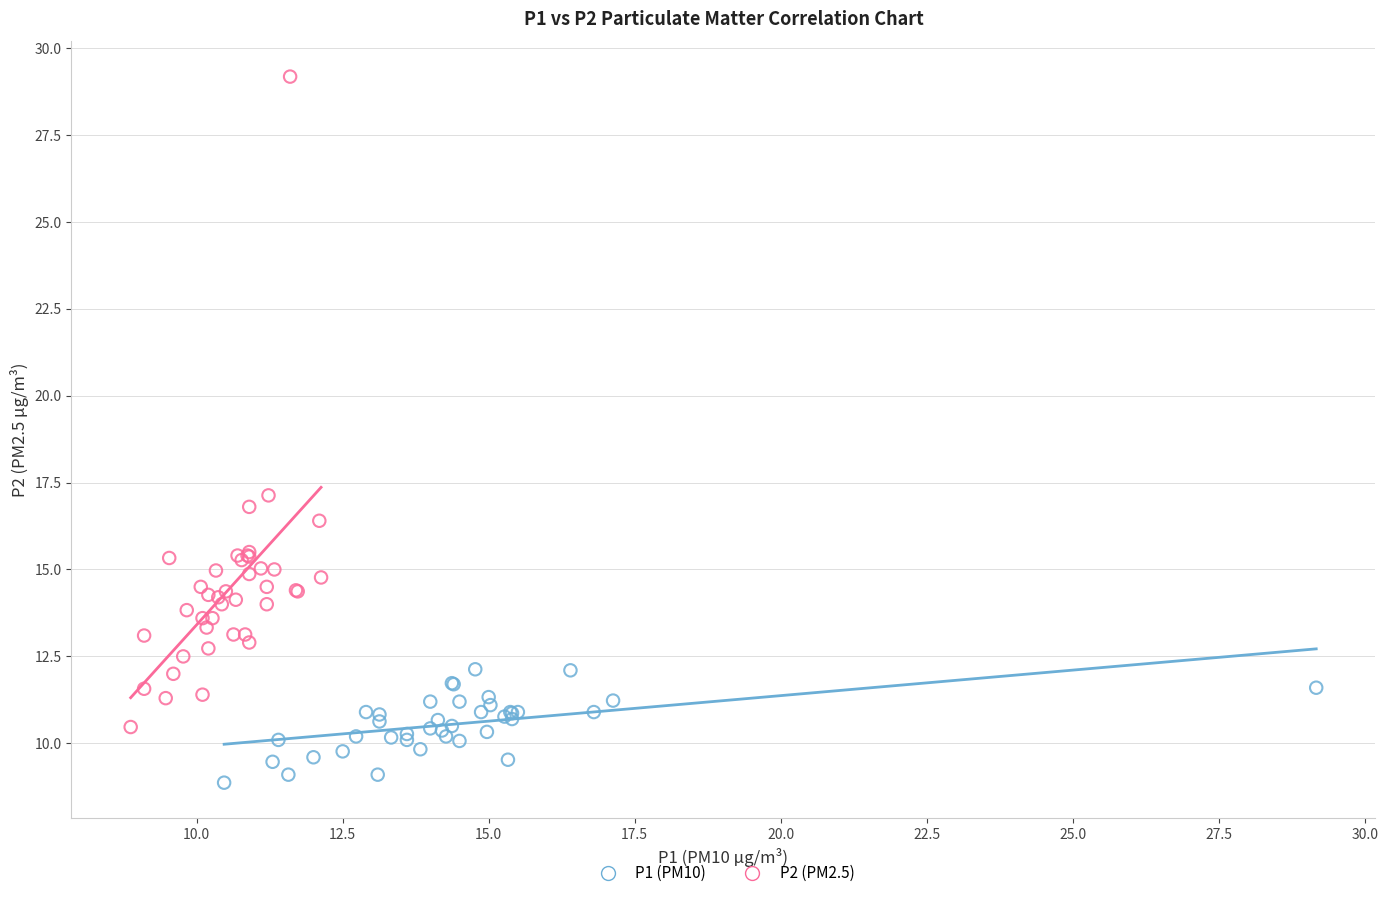

Which series contains the lowest Y value?

P1 (PM10)